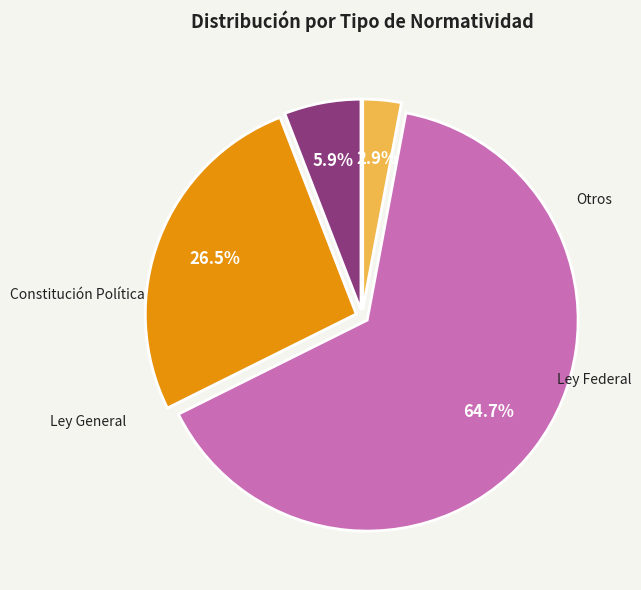

What percentage is the Ley General slice, to the nearest percent?

65%